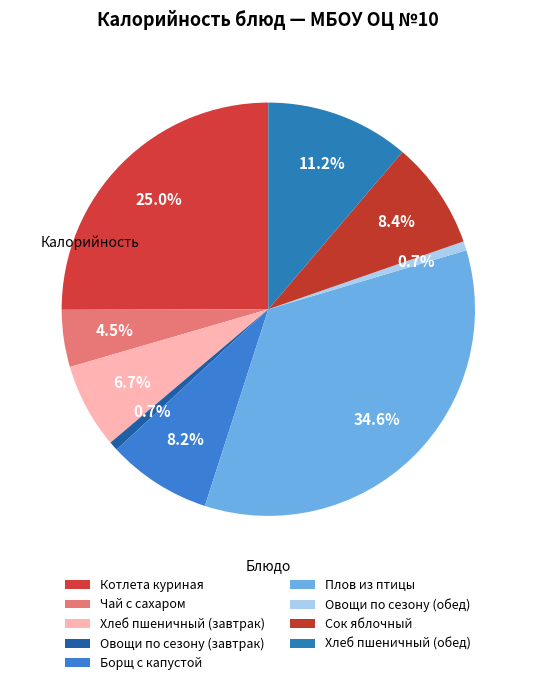

Do Плов из птицы and Котлета куриная together represent more than half of the pie?

Yes